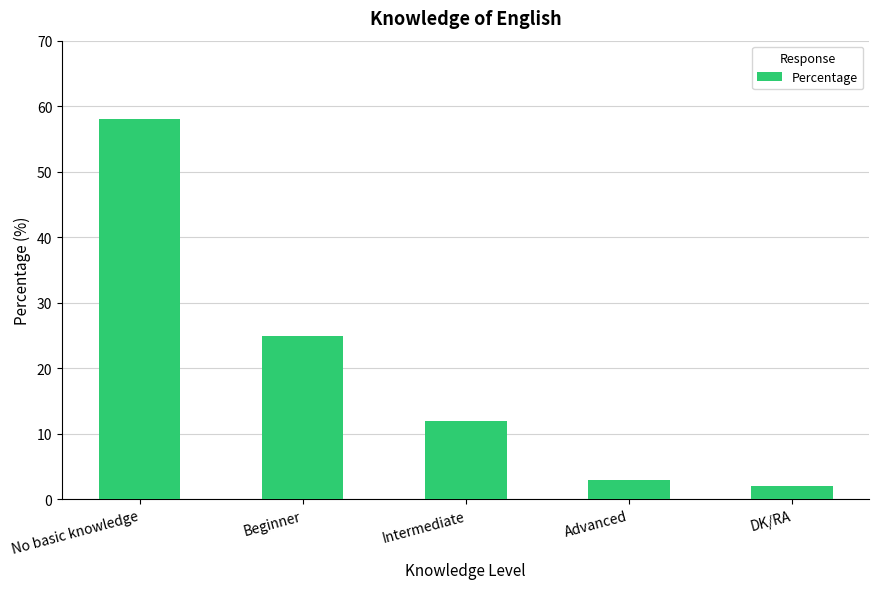

What is the label of the 3rd bar from the right?

Intermediate